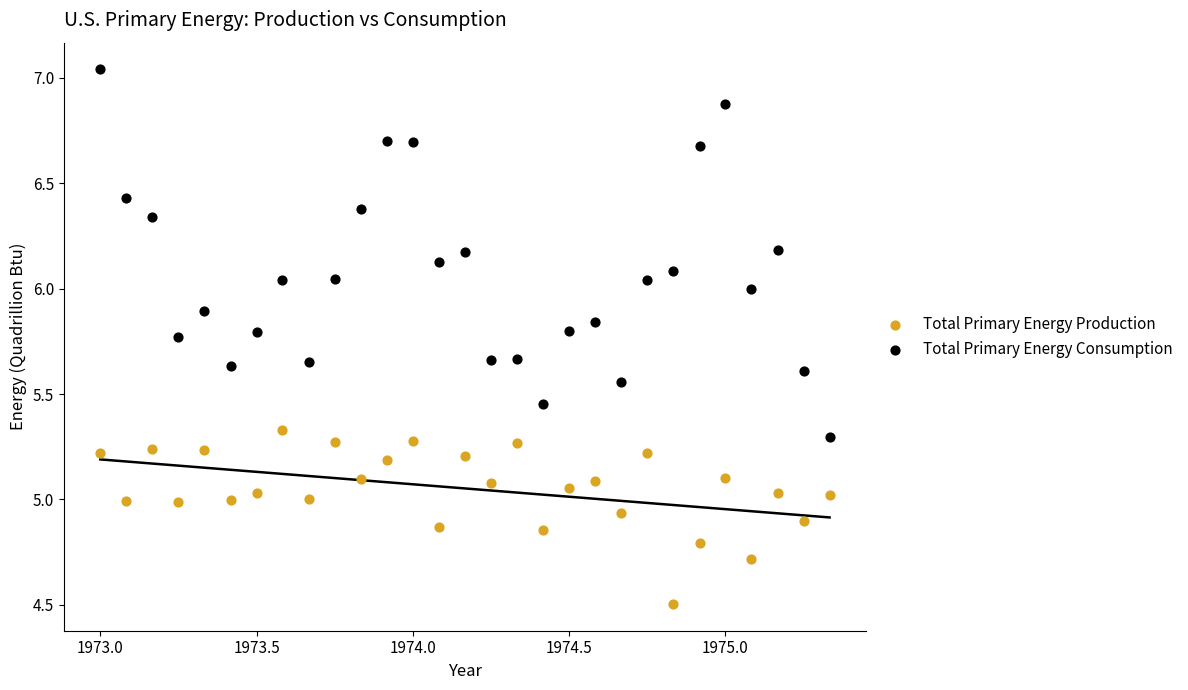

In the Total Primary Energy Production series, what Y value is closest to 4?

4.5